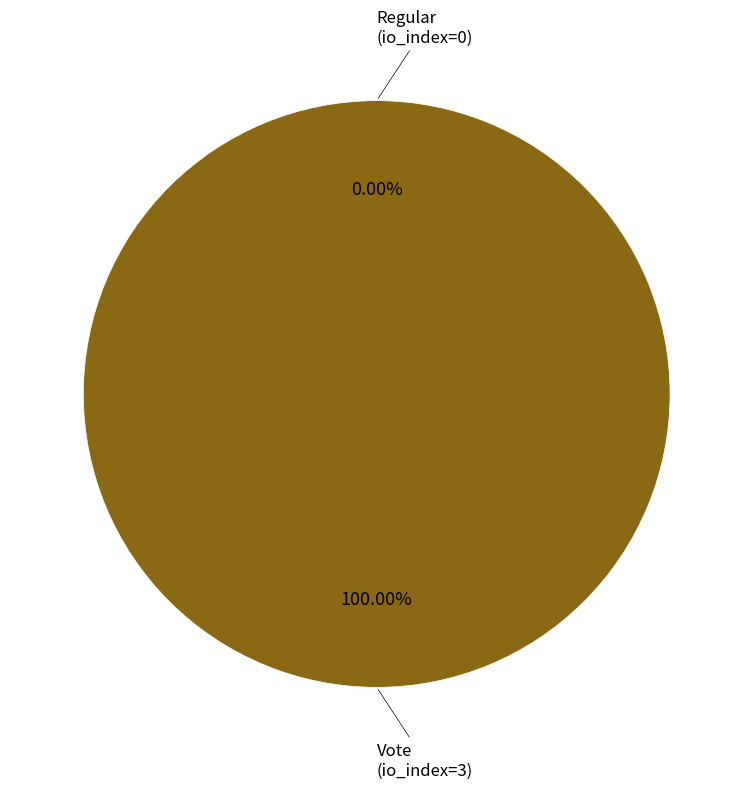

How many slices are in this pie chart?

2